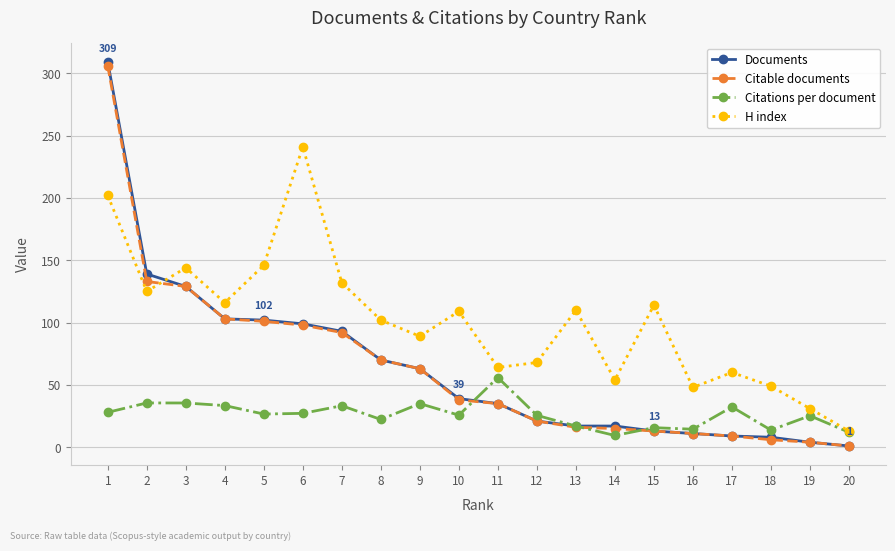

Read the Documents value at 7.

93.0